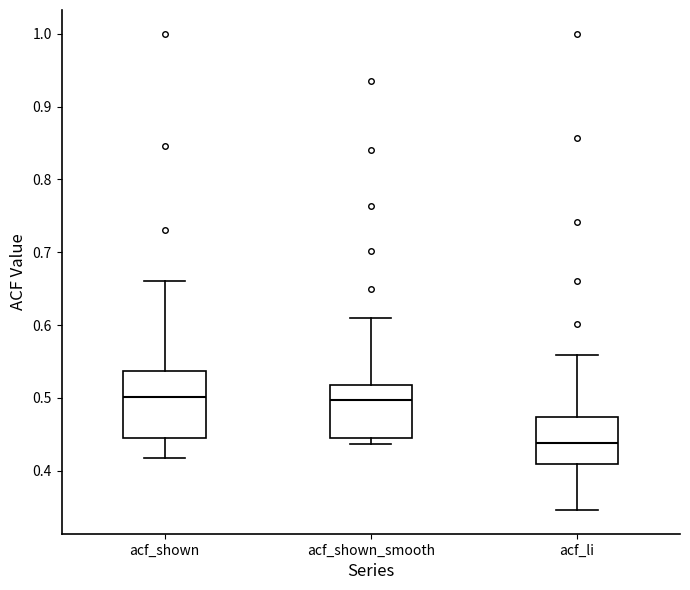

Reading left to right, transcribe this box plot: for each box, give where its median line is, the range the box spans, and where its two whiskers end, as read against the y-axis. The values are not printed on the chart, so give them approximately, as read against the axis.

acf_shown: median 0.50, box 0.44 to 0.54, whiskers 0.42 to 0.66
acf_shown_smooth: median 0.50, box 0.44 to 0.52, whiskers 0.44 (just below the box's lower edge) to 0.61
acf_li: median 0.44, box 0.41 to 0.47, whiskers 0.35 to 0.56